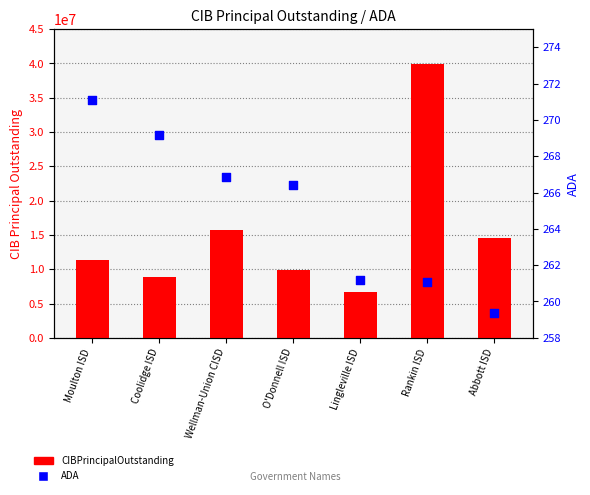

At which category is the sum across all series the highest?

Rankin ISD